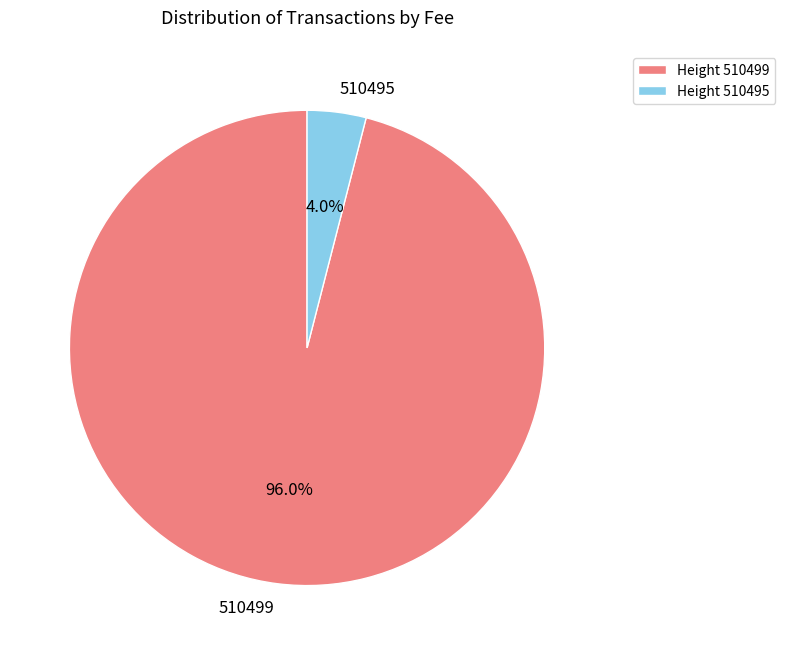

Combined, do 510499 and 510495 account for over 50%?

Yes